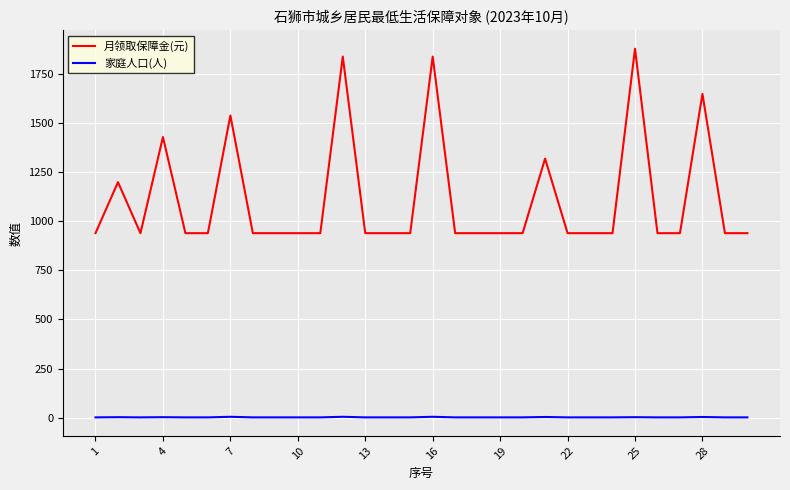

True or false: 家庭人口(人) and 月领取保障金(元) cross at least once.

False